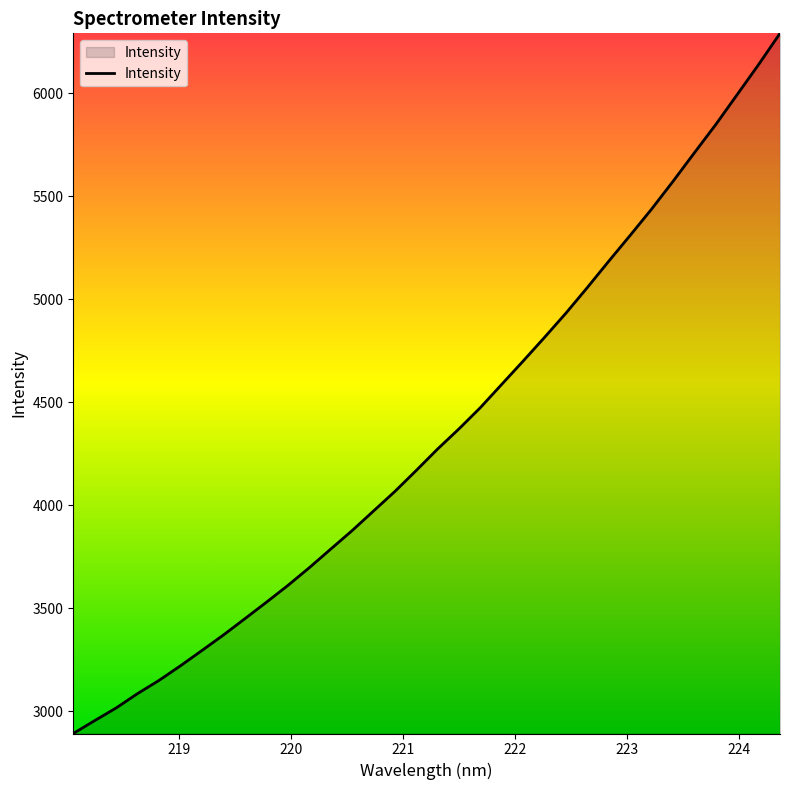

What is the maximum value shown in the chart?

6291.3